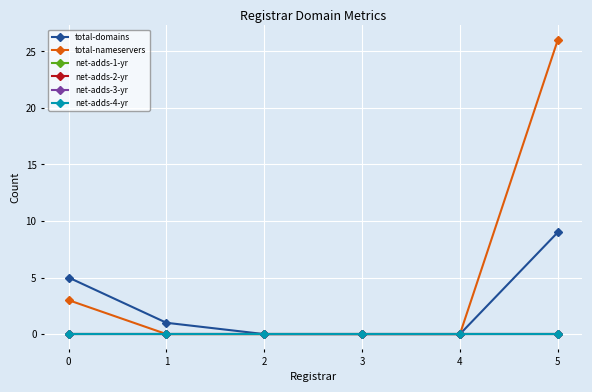

What is the value of the total-nameservers point at the 6th from the left?

26